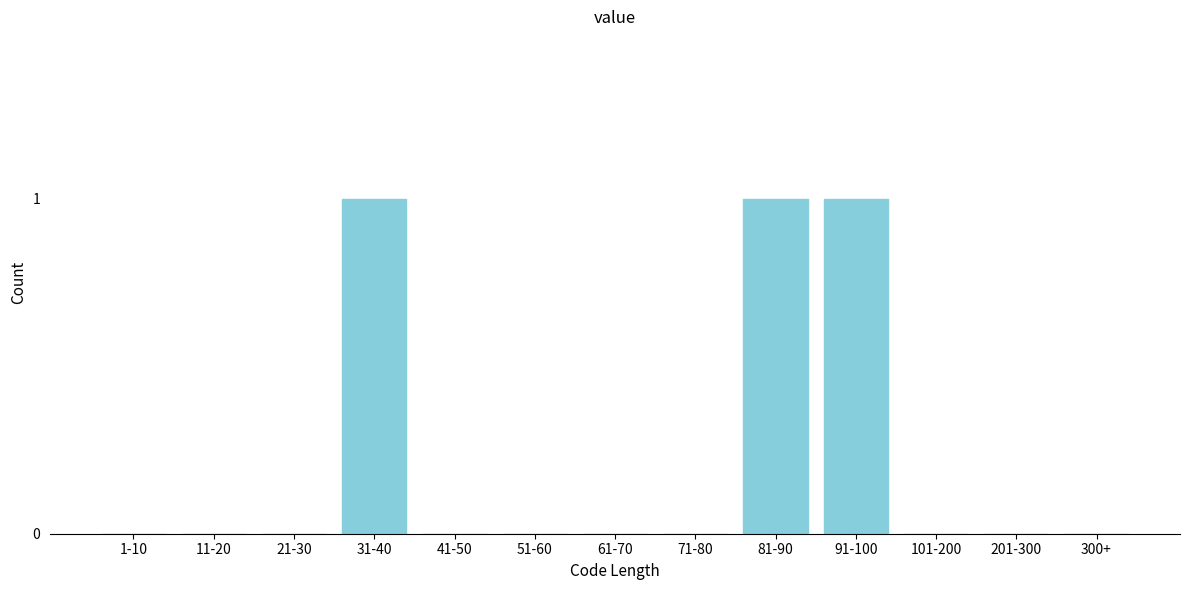

Reading right to left, what are all the values shown in this chart?

300+=0	201-300=0	101-200=0	91-100=1	81-90=1	71-80=0	61-70=0	51-60=0	41-50=0	31-40=1	21-30=0	11-20=0	1-10=0